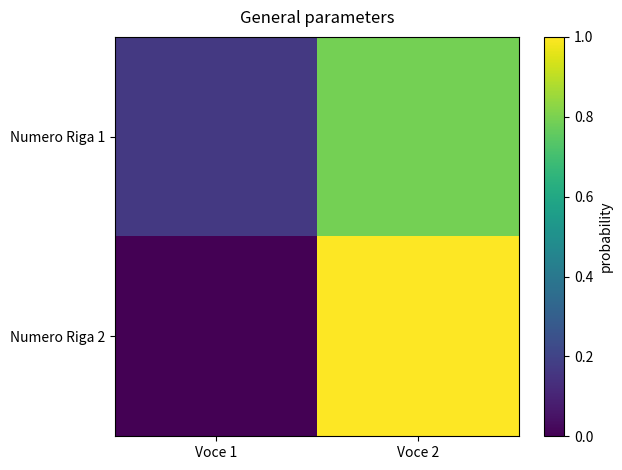

At how many categories does at least one series exceed 0?

2